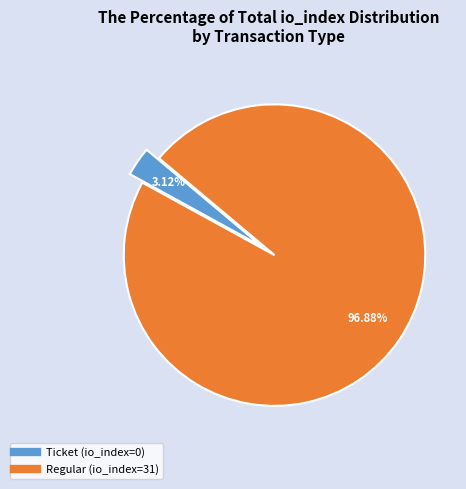

Rank the categories by value from highest to lowest.

Regular (io_index=31), Ticket (io_index=0)